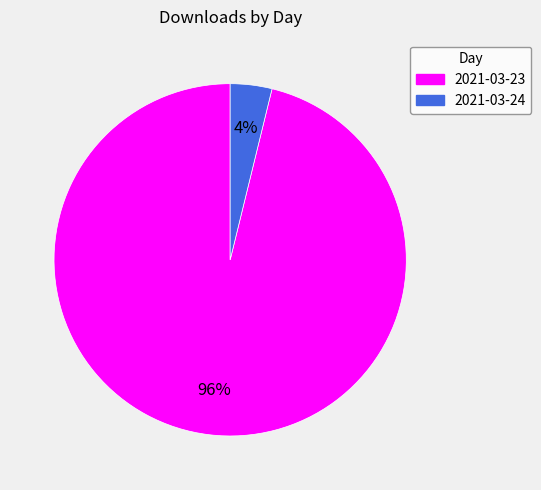

Is there a majority slice in this chart?

Yes